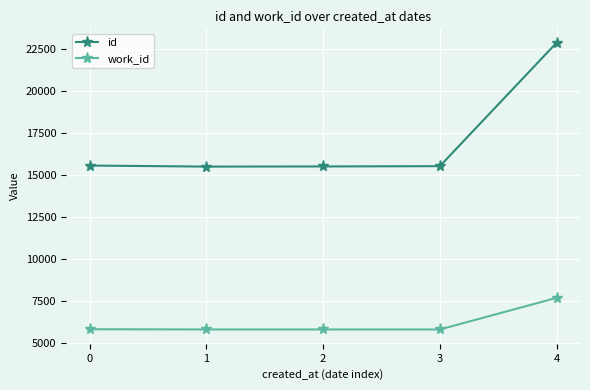

What is the difference between the maximum and second lowest values in the id series?

7364